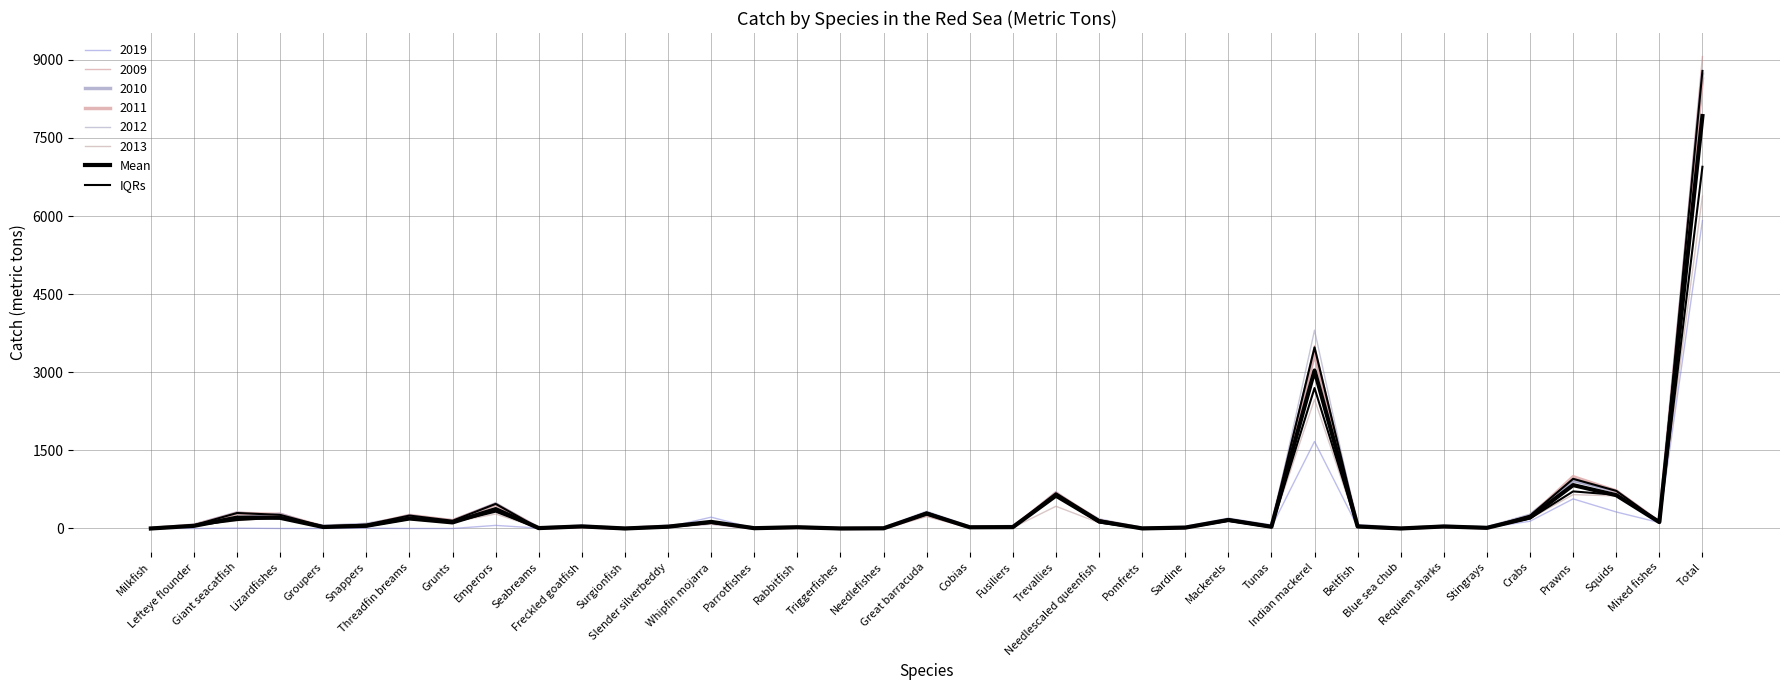

In Mean, how many points are lower than both neighbors (excluding endpoints)?

12